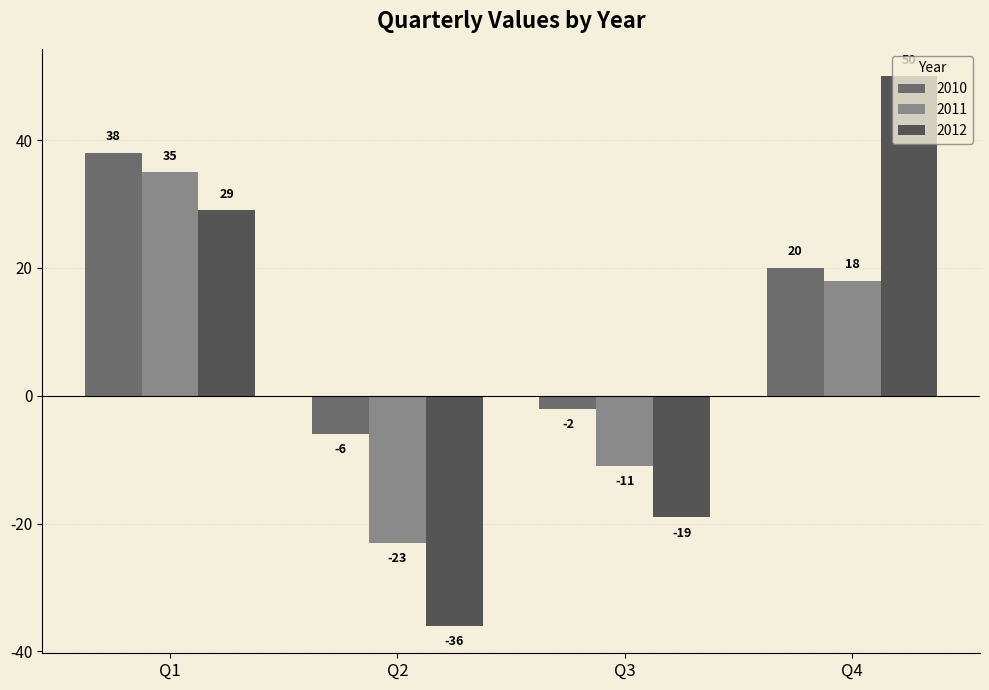

What is the maximum value shown in the chart?

50